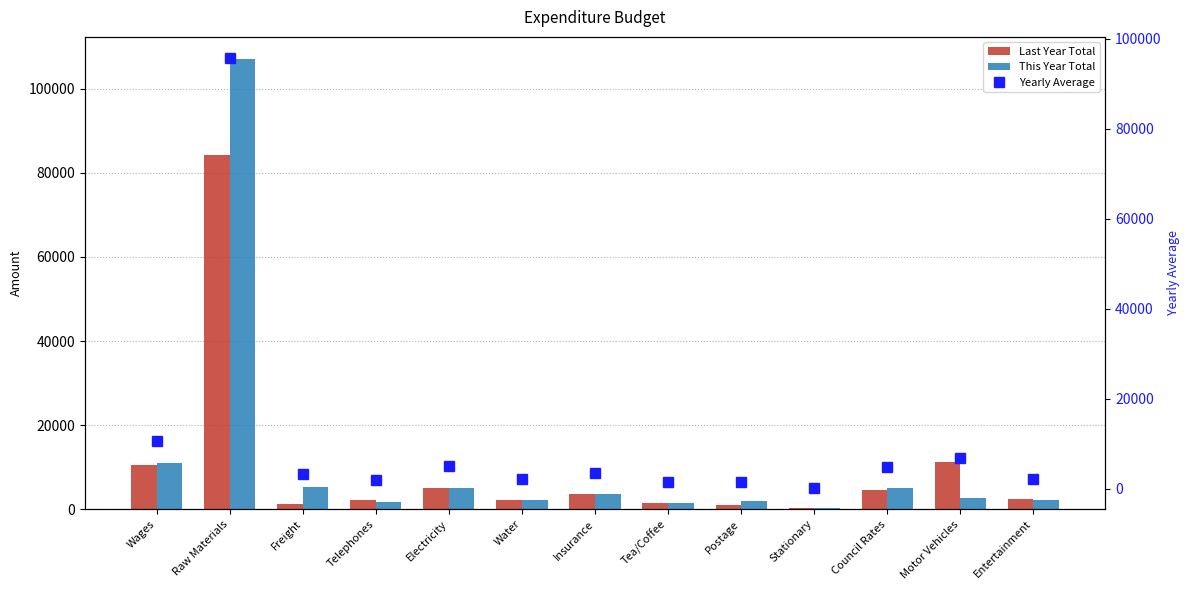

Where is Last Year Total nearest to the value 42270?

Motor Vehicles